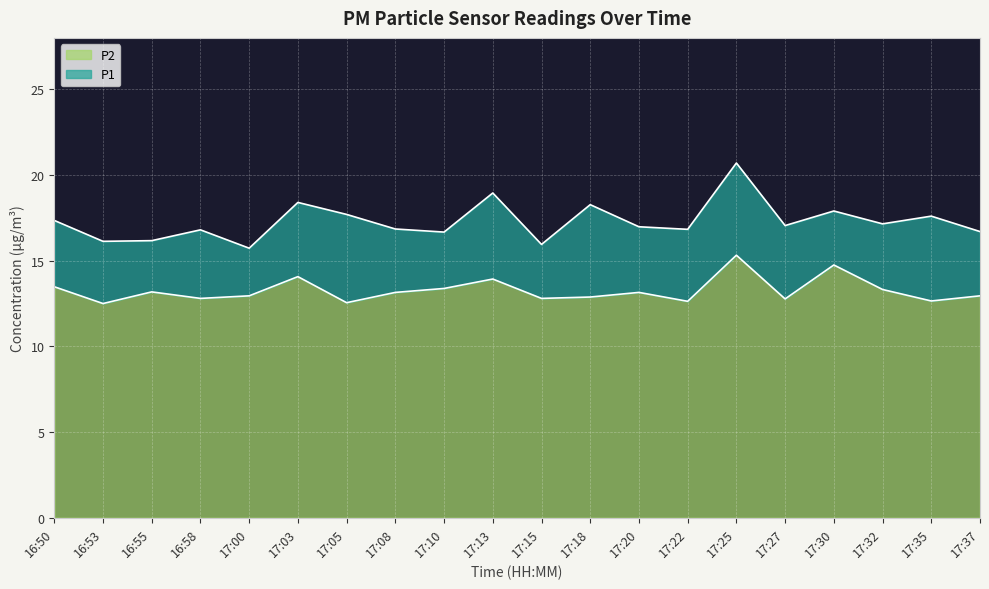

Is the value of P2 at 17:08 greater than the value of P1 at 17:35?

No